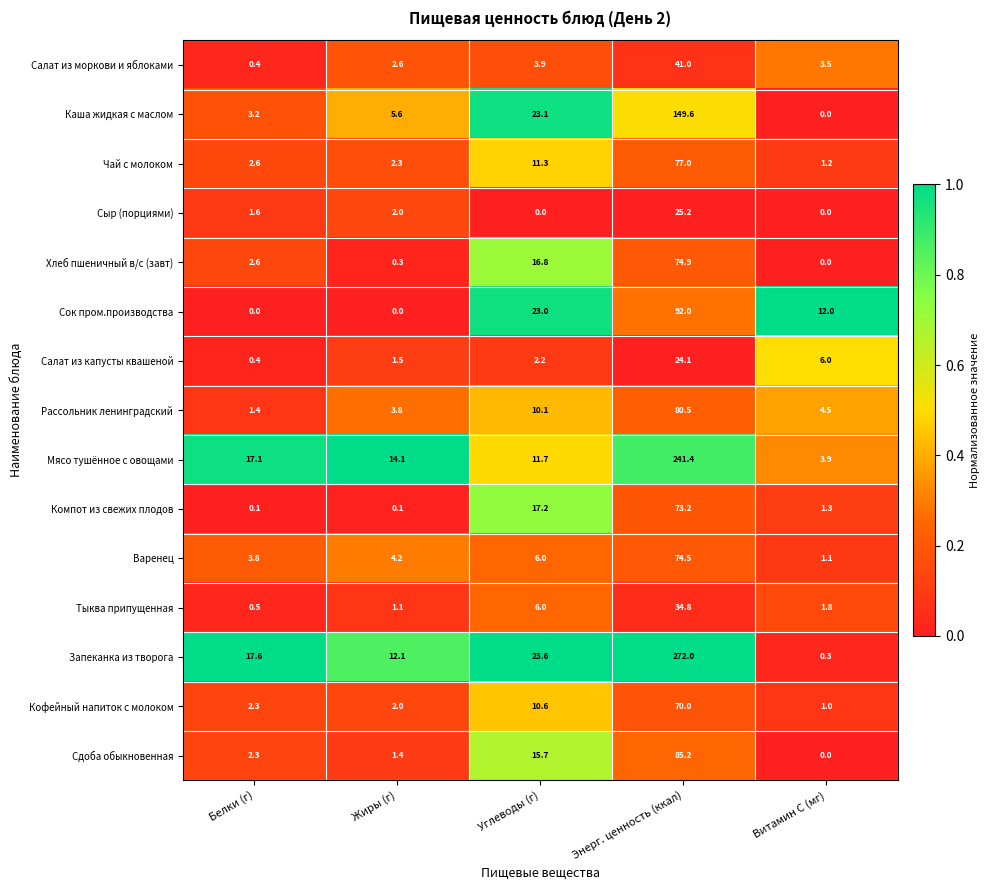

What is the greatest value displayed?

272.0